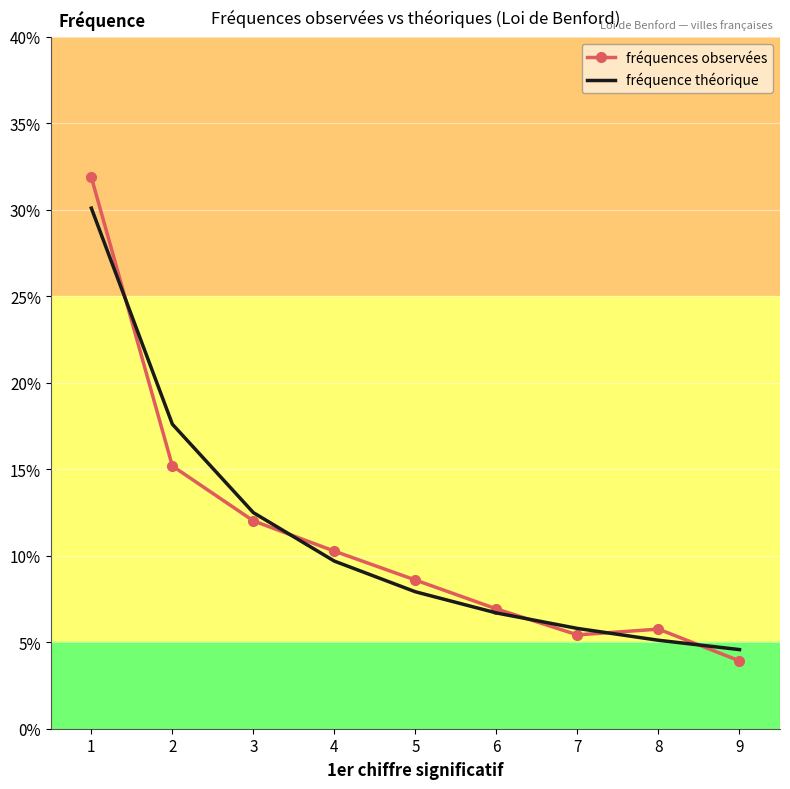

What are all the series names shown in the legend?

fréquences observées, fréquence théorique